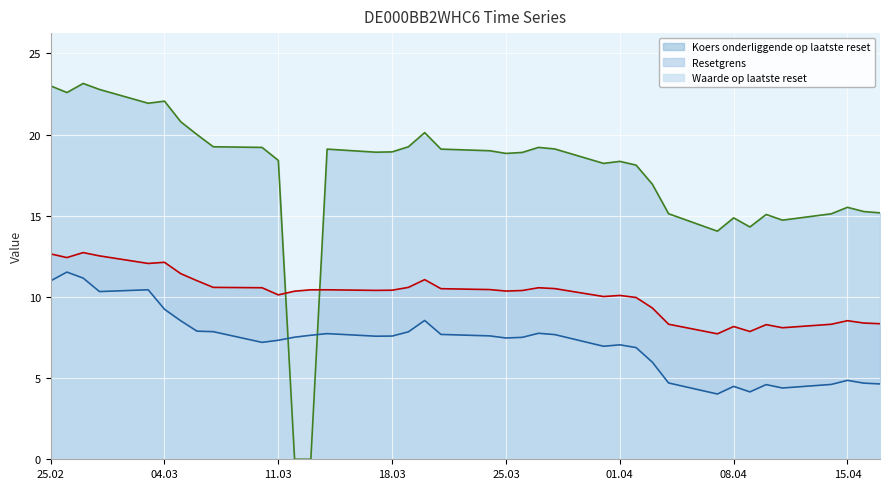

What is the approximate value of Koers onderliggende op laatste reset at 2025-04-15?

15.5